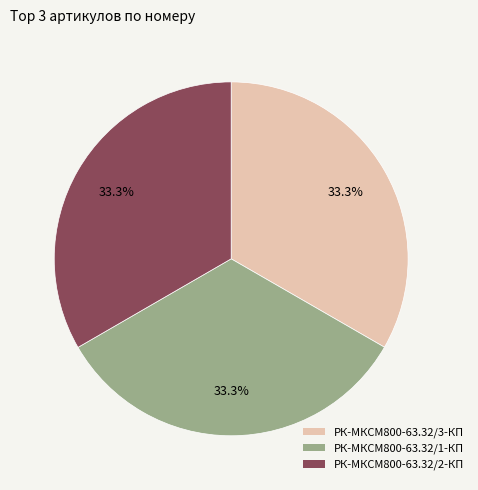

Is there any slice that represents more than half of the pie?

No